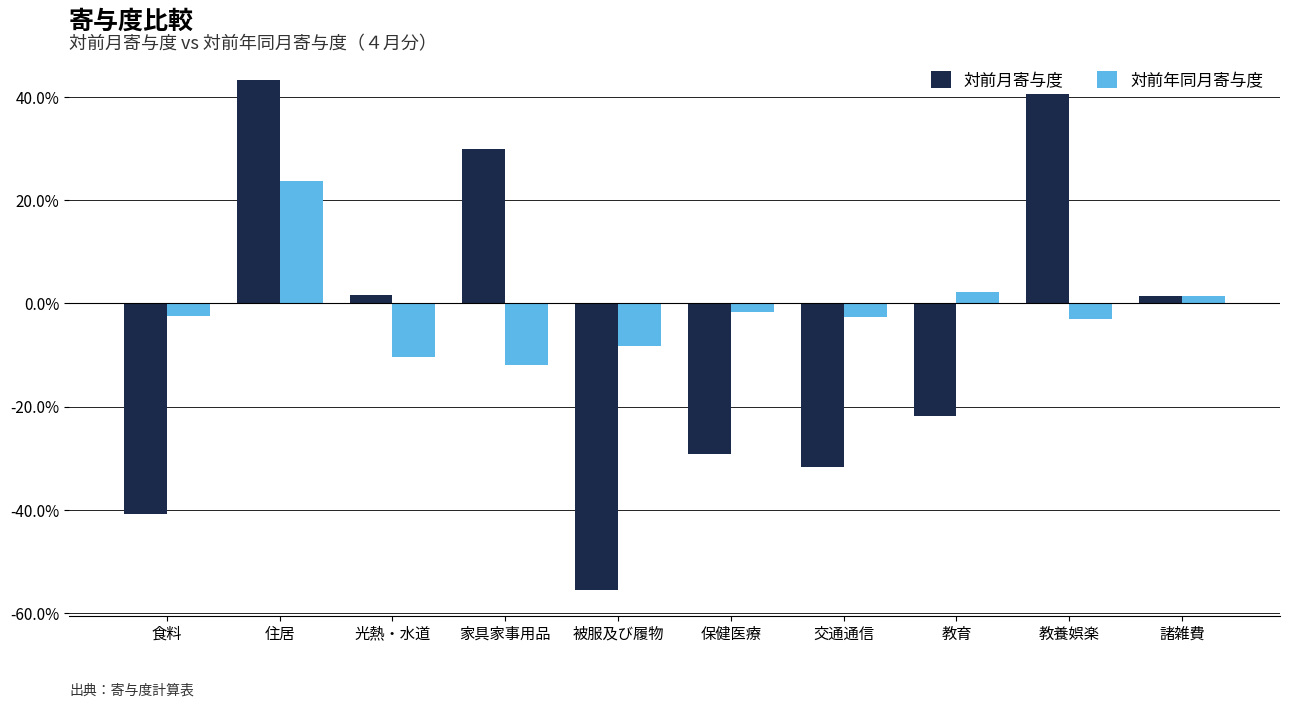

List the series in order of their overall mean, highest first.

対前年同月寄与度, 対前月寄与度